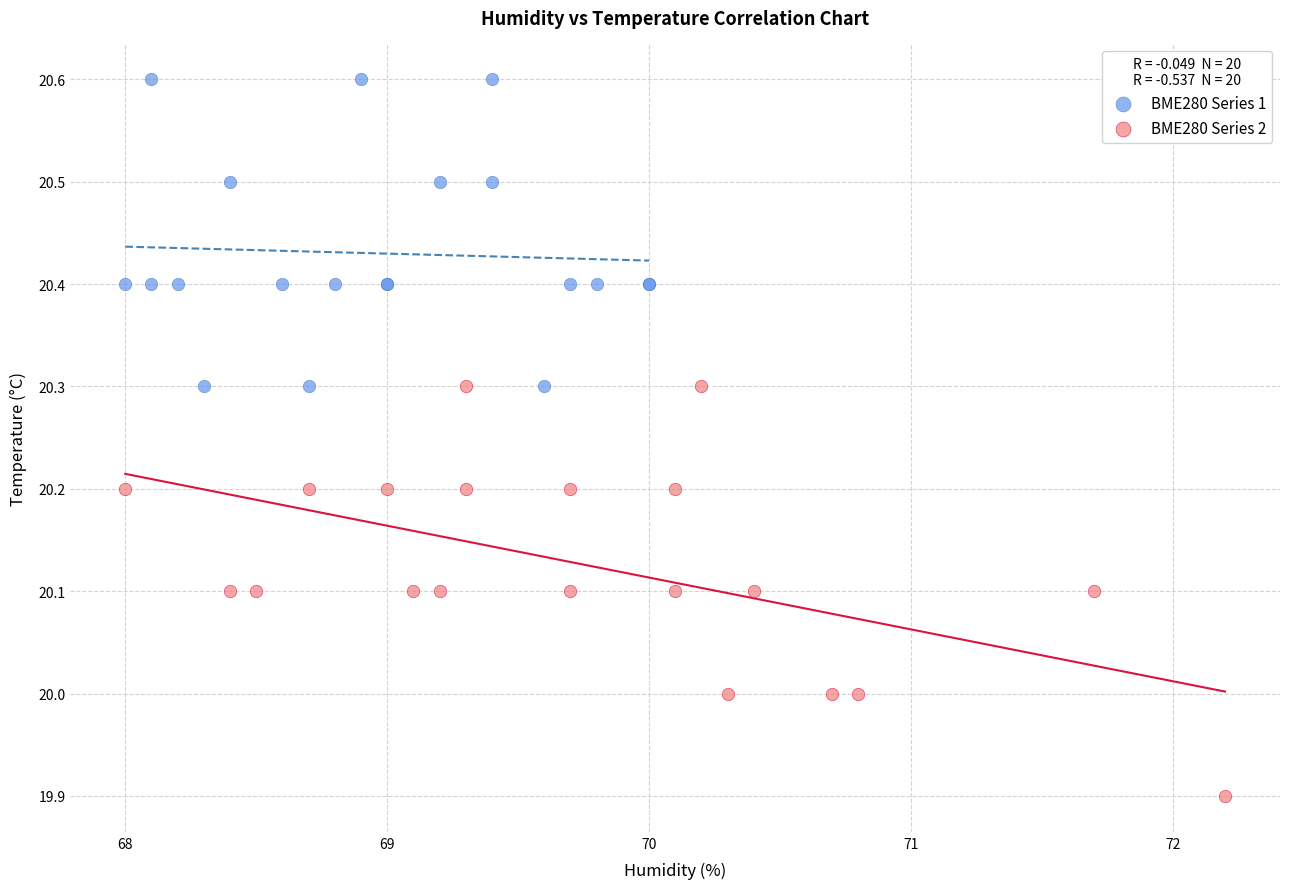

Which series reaches the maximum Y coordinate?

BME280 Series 1